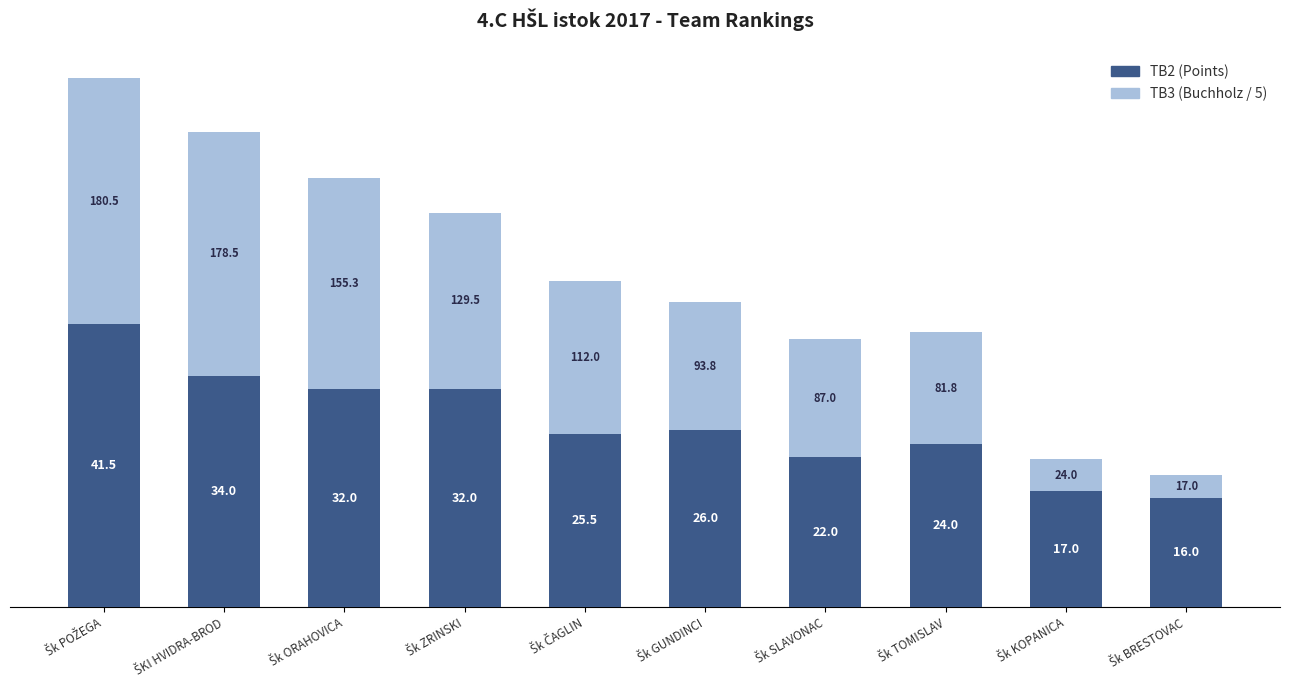

How many categories are shown in the chart?

10